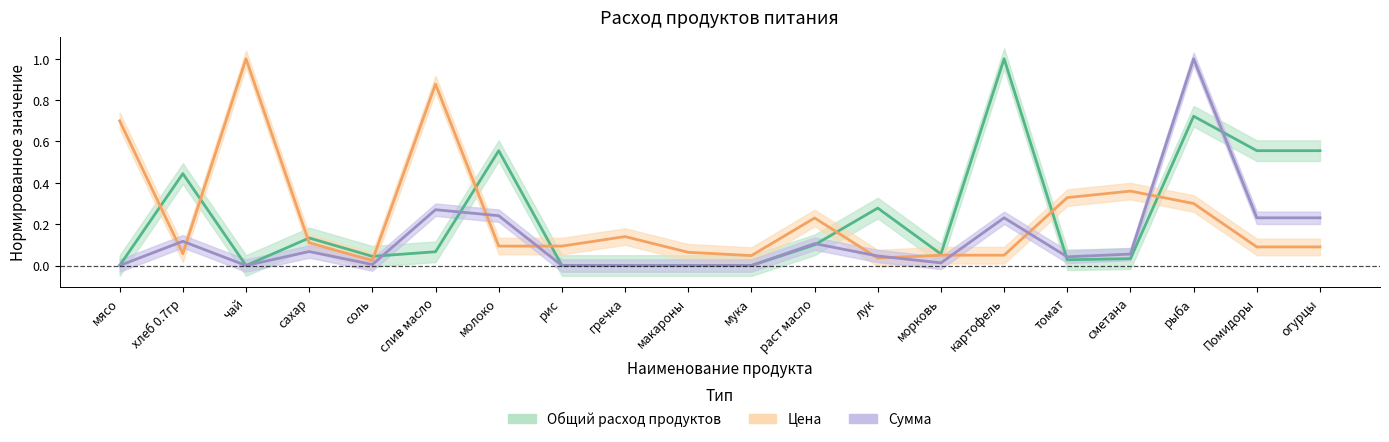

True or false: Сумма and Общий расход продуктов cross at least once.

True